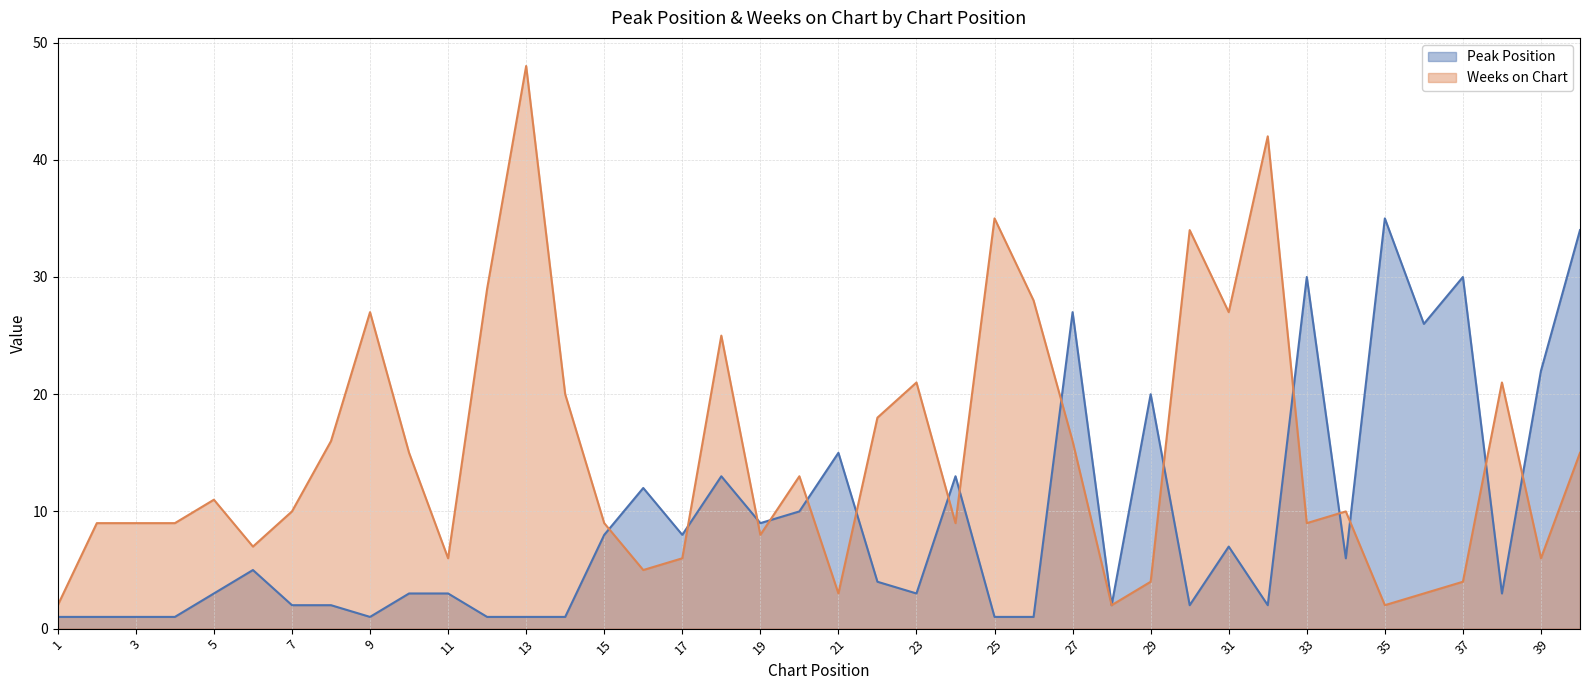

What is the minimum value for Peak Position?

1